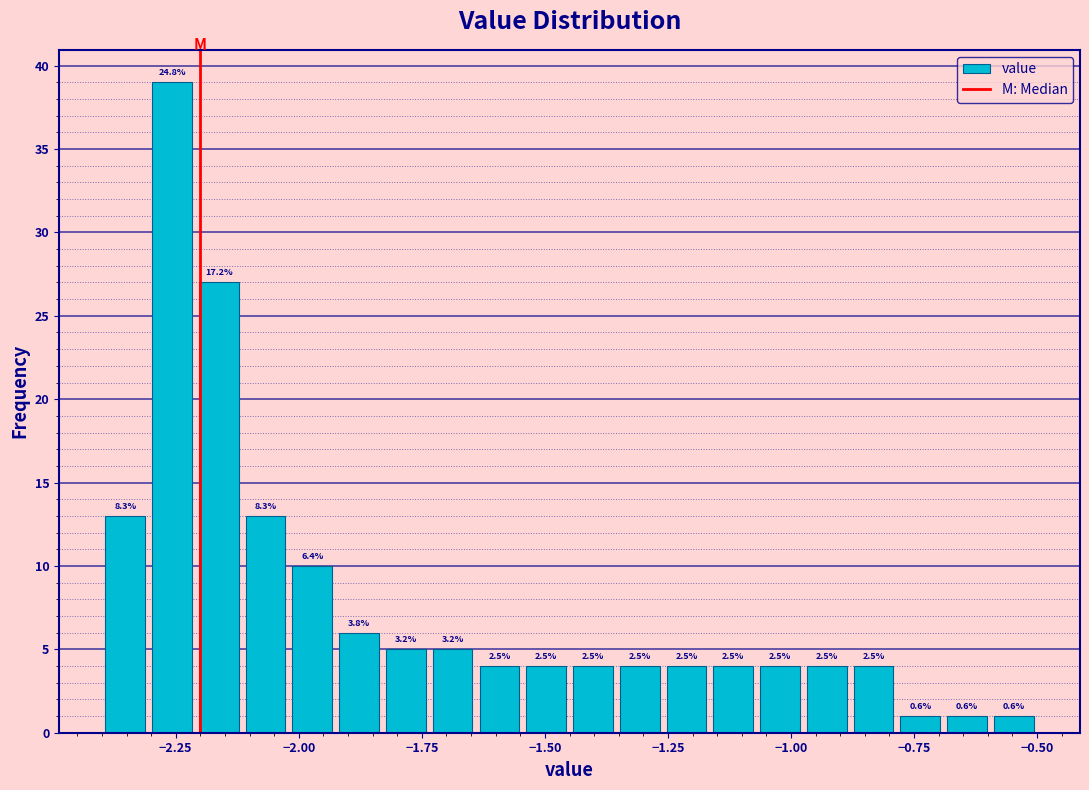

Around what value on the x-axis is the tallest bar? Give the approximate position of its centre, as read against the axis.

-2.25